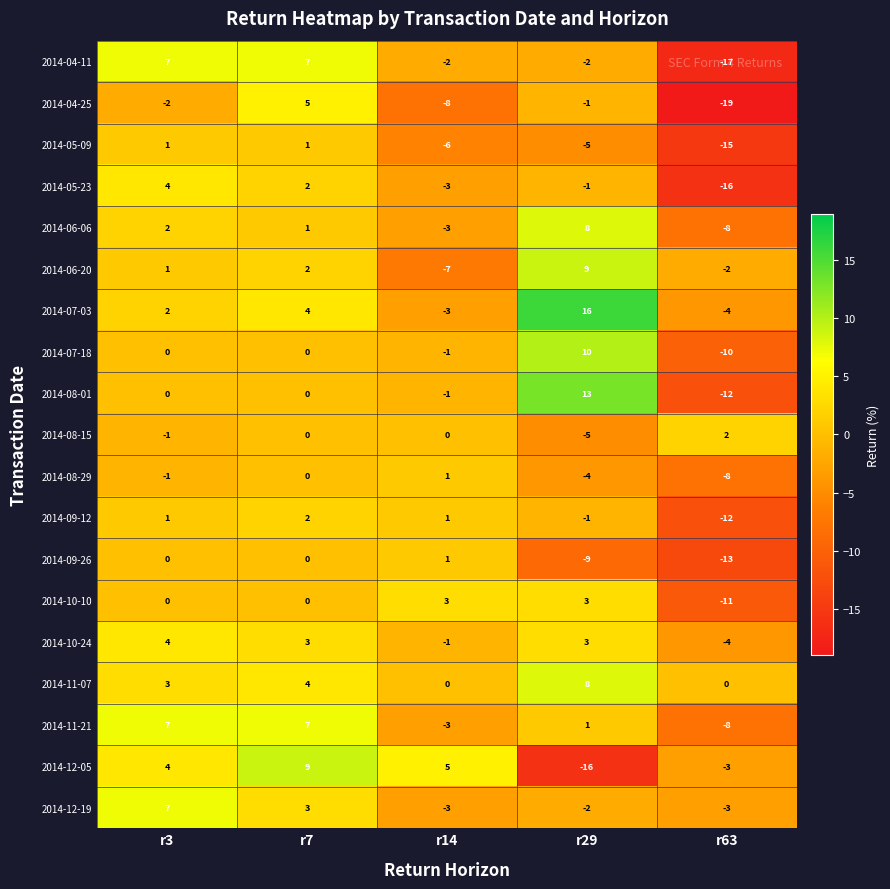

At which category is the sum across all series the highest?

r7